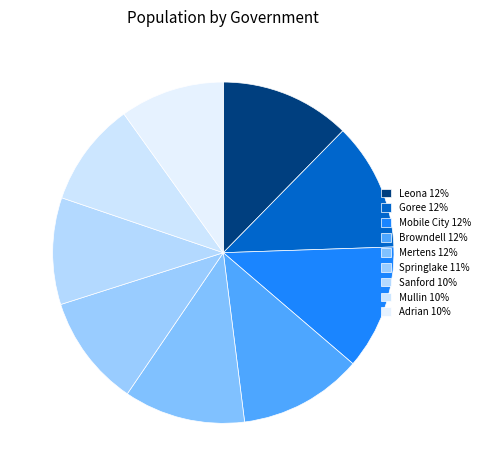

Rank the categories by value from highest to lowest.

Leona, Goree, Mobile City, Browndell, Mertens, Springlake, Sanford, Mullin, Adrian